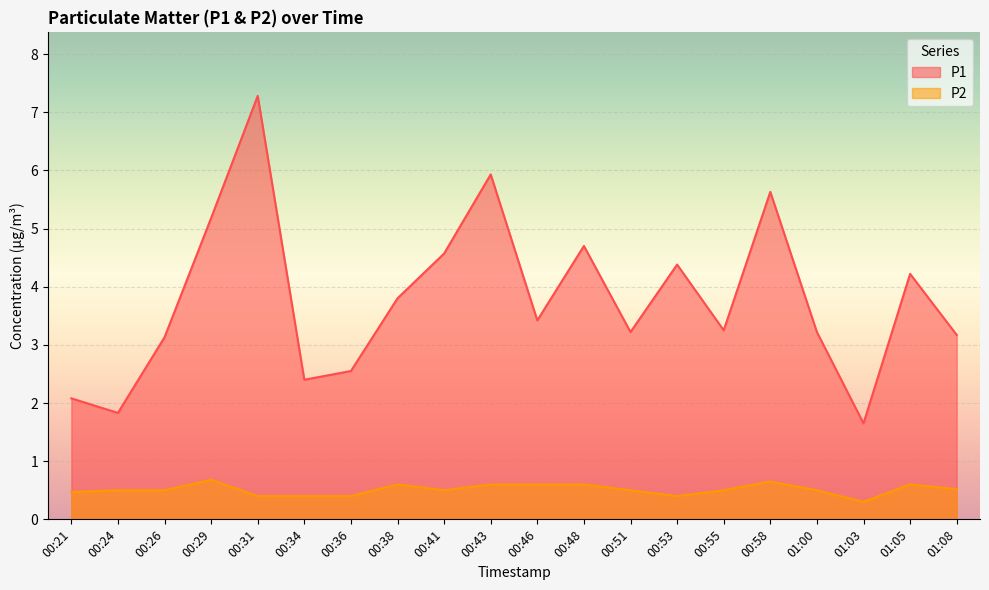

True or false: P2 and P1 intersect in this chart.

False